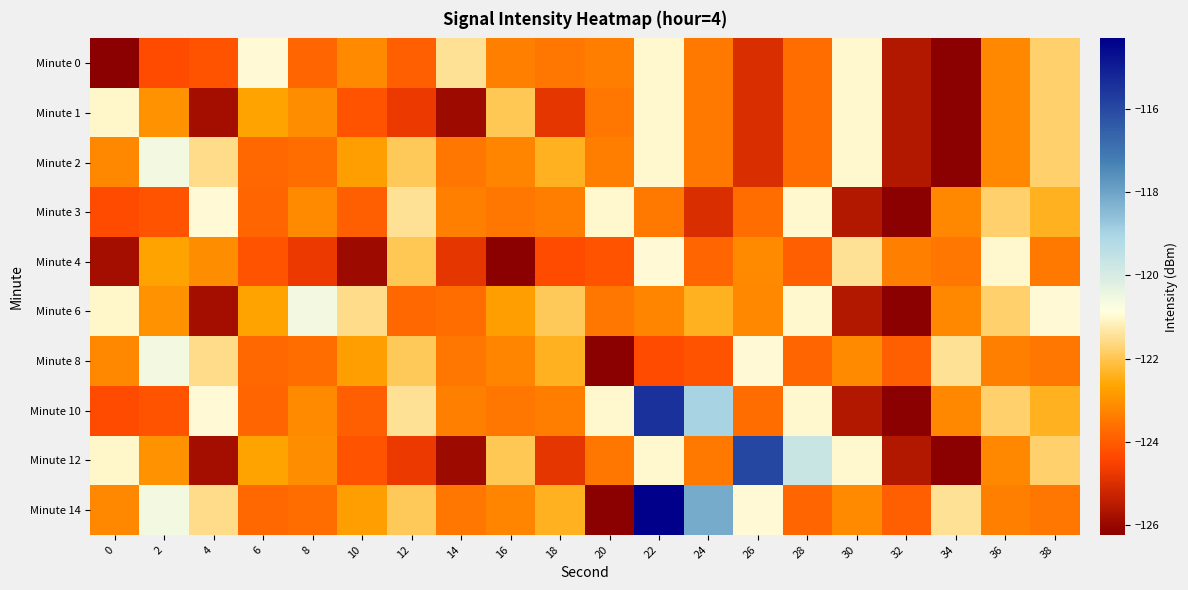

Reading right to left, transcribe all the data shown in this chart.

Minute 0: 38=-121.8	36=-123.2	34=-126.2	32=-125.6	30=-121.0	28=-123.7	26=-125.0	24=-123.4	22=-121.0	20=-123.4	18=-123.5	16=-123.3	14=-121.5	12=-123.9	10=-123.1	8=-123.8	6=-121.0	4=-124.1	2=-124.3	0=-126.2
Minute 1: 38=-121.8	36=-123.2	34=-126.2	32=-125.6	30=-121.0	28=-123.7	26=-125.0	24=-123.4	22=-121.0	20=-123.5	18=-124.8	16=-122.0	14=-125.9	12=-124.7	10=-124.2	8=-123.1	6=-122.7	4=-125.8	2=-123.0	0=-121.0
Minute 2: 38=-121.8	36=-123.2	34=-126.2	32=-125.6	30=-121.0	28=-123.7	26=-125.0	24=-123.4	22=-121.0	20=-123.4	18=-122.4	16=-123.2	14=-123.5	12=-121.9	10=-122.7	8=-123.7	6=-123.8	4=-121.6	2=-120.6	0=-123.2
Minute 3: 38=-122.4	36=-121.8	34=-123.2	32=-126.2	30=-125.6	28=-121.0	26=-123.7	24=-125.0	22=-123.4	20=-121.0	18=-123.4	16=-123.5	14=-123.3	12=-121.5	10=-123.9	8=-123.1	6=-123.8	4=-121.0	2=-124.1	0=-124.3
Minute 4: 38=-123.4	36=-121.0	34=-123.5	32=-123.3	30=-121.5	28=-123.9	26=-123.1	24=-123.8	22=-121.0	20=-124.1	18=-124.3	16=-126.2	14=-124.8	12=-122.0	10=-125.9	8=-124.7	6=-124.2	4=-123.1	2=-122.7	0=-125.8
Minute 6: 38=-121.0	36=-121.8	34=-123.2	32=-126.2	30=-125.6	28=-121.0	26=-123.2	24=-122.4	22=-123.2	20=-123.5	18=-121.9	16=-122.7	14=-123.7	12=-123.8	10=-121.6	8=-120.6	6=-122.7	4=-125.8	2=-123.0	0=-121.0
Minute 8: 38=-123.5	36=-123.3	34=-121.5	32=-123.9	30=-123.1	28=-123.8	26=-121.0	24=-124.1	22=-124.3	20=-126.2	18=-122.4	16=-123.2	14=-123.5	12=-121.9	10=-122.7	8=-123.7	6=-123.8	4=-121.6	2=-120.6	0=-123.2
Minute 10: 38=-122.4	36=-121.8	34=-123.2	32=-126.2	30=-125.6	28=-121.0	26=-123.7	24=-119.0	22=-115.4	20=-121.0	18=-123.4	16=-123.5	14=-123.3	12=-121.5	10=-123.9	8=-123.1	6=-123.8	4=-121.0	2=-124.1	0=-124.3
Minute 12: 38=-121.8	36=-123.2	34=-126.2	32=-125.6	30=-121.0	28=-119.7	26=-116.0	24=-123.4	22=-121.0	20=-123.5	18=-124.8	16=-122.0	14=-125.9	12=-124.7	10=-124.2	8=-123.1	6=-122.7	4=-125.8	2=-123.0	0=-121.0
Minute 14: 38=-123.5	36=-123.3	34=-121.5	32=-123.9	30=-123.1	28=-123.8	26=-121.0	24=-118.1	22=-114.3	20=-126.2	18=-122.4	16=-123.2	14=-123.5	12=-121.9	10=-122.7	8=-123.7	6=-123.8	4=-121.6	2=-120.6	0=-123.2